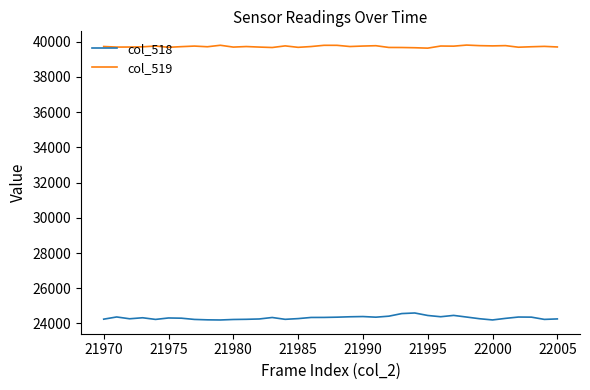

Which series has the largest total across all categories?

col_519